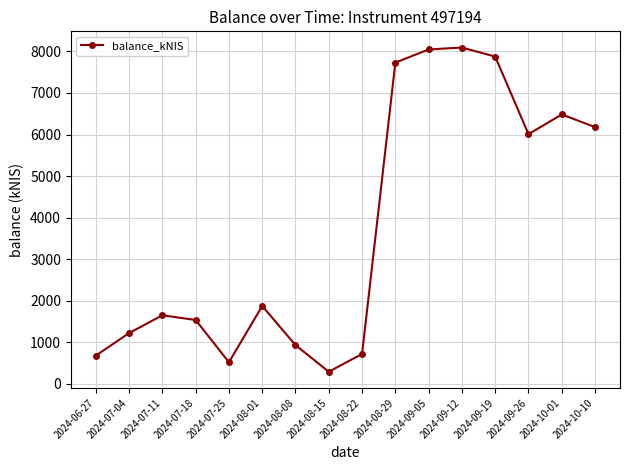

The value at 2024-09-26 is 2507.4. True or false?

False